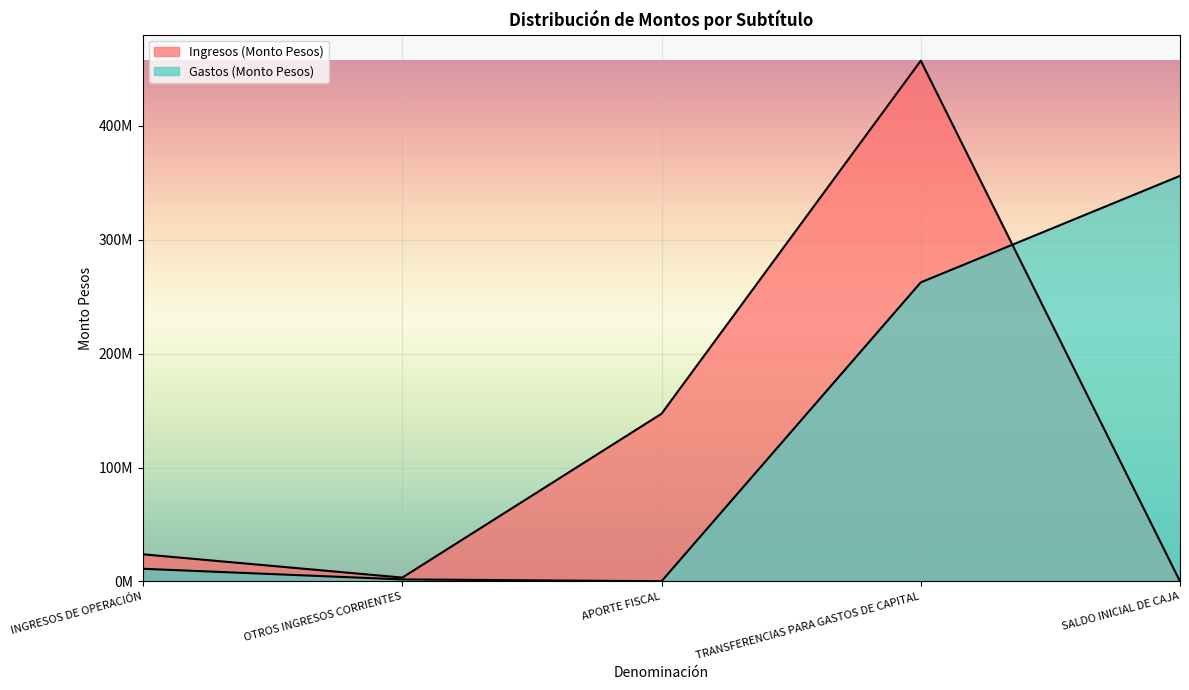

Does the chart display data point markers on the line(s)?

No